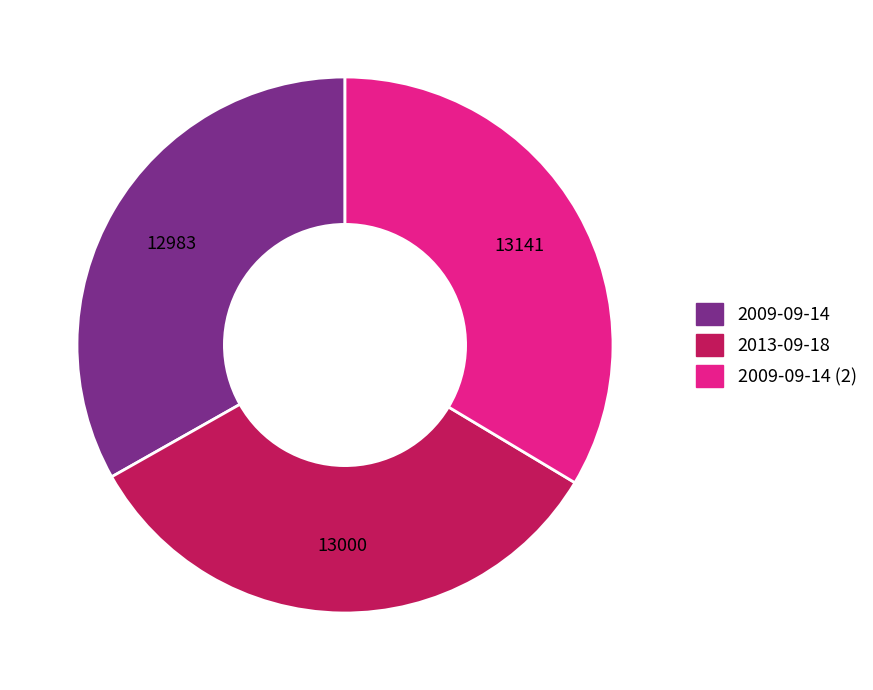

Is there any slice that represents more than half of the pie?

No